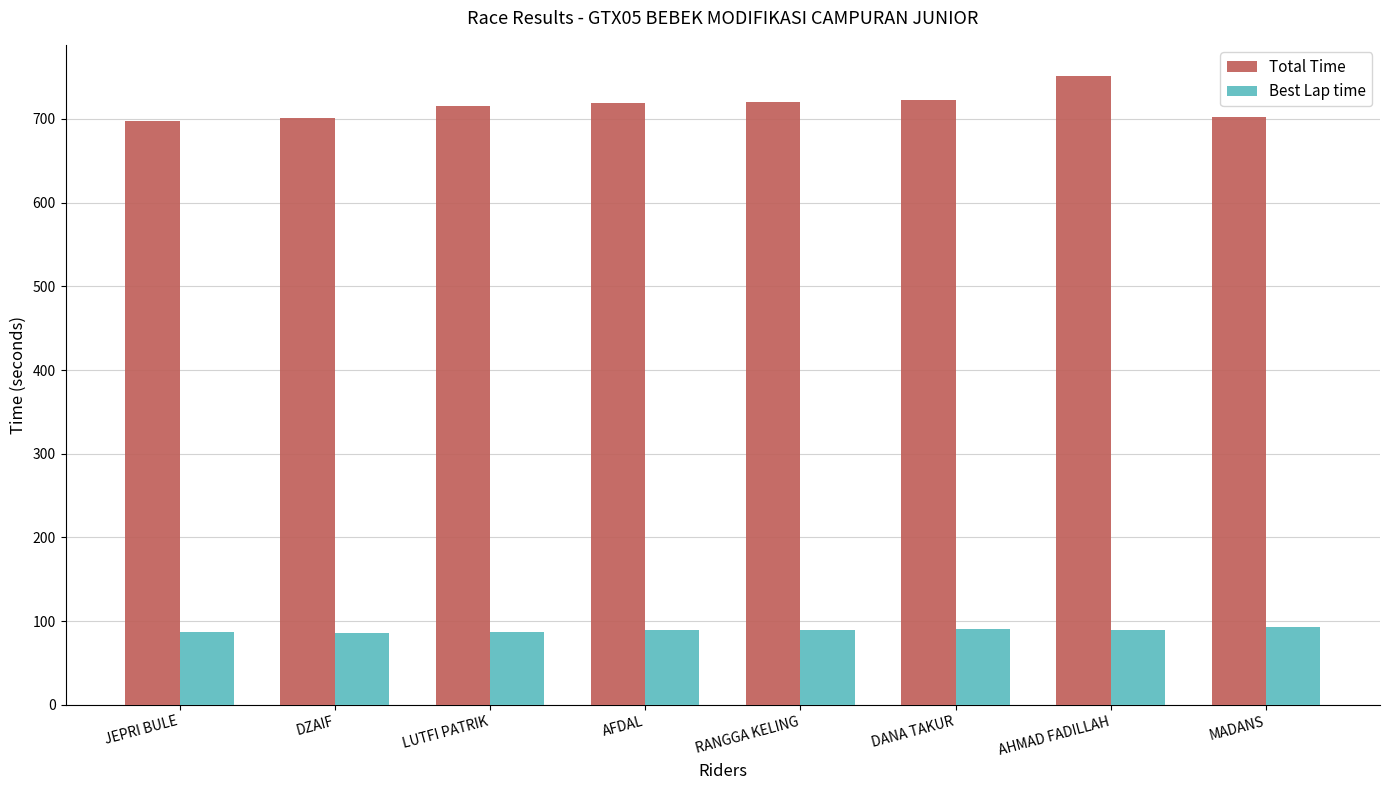

Which series changed the most between DANA TAKUR and AHMAD FADILLAH?

Total Time